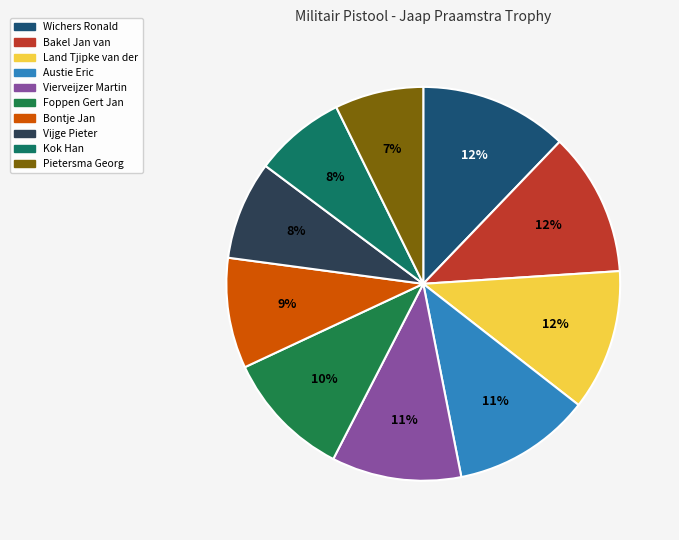

What percentage is the Austie Eric slice, to the nearest percent?

11%